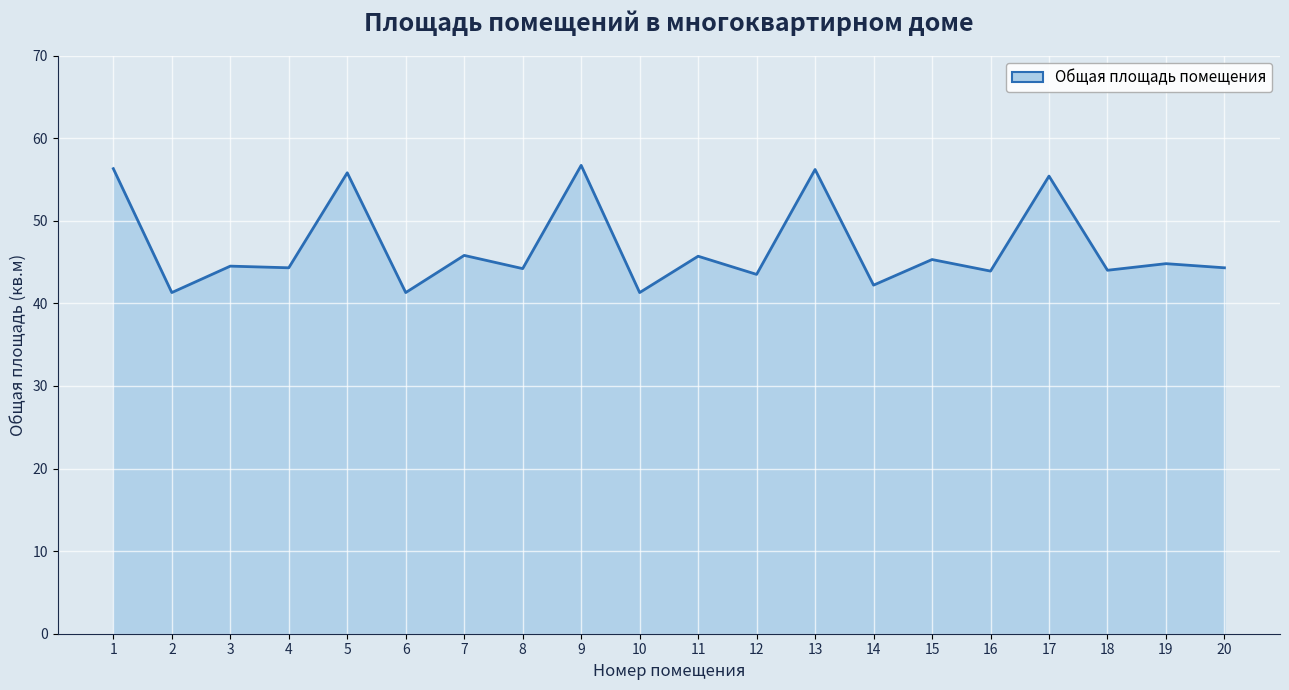

How many lines are shown in the chart?

1